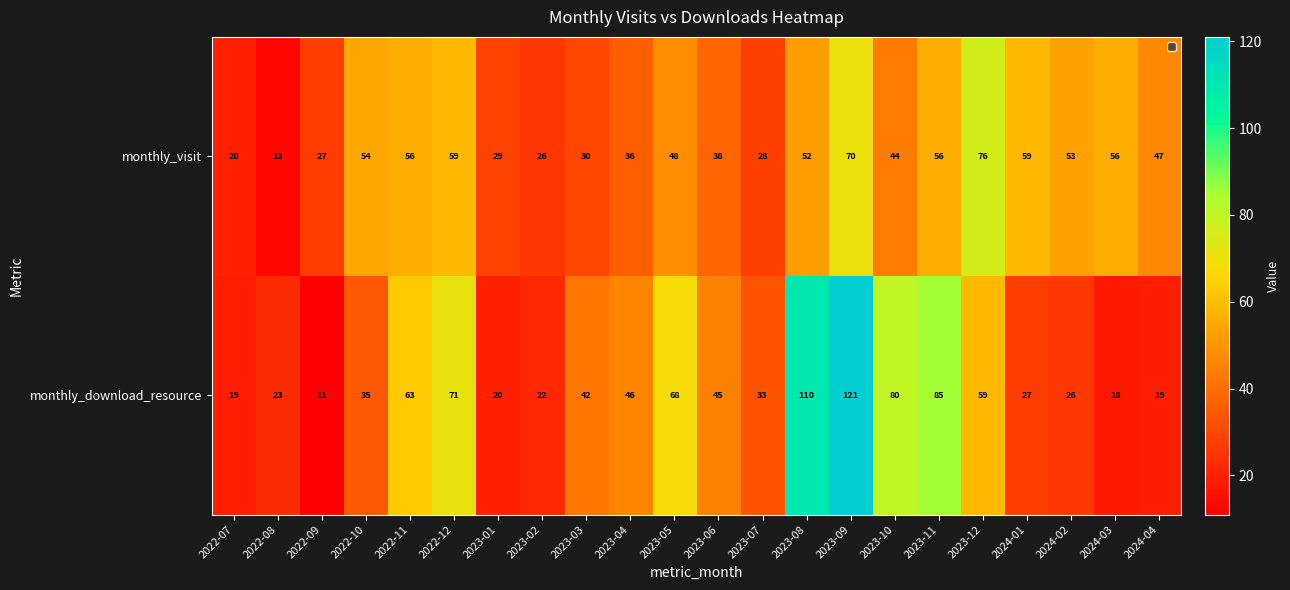

How many distinct data groups are displayed?

2